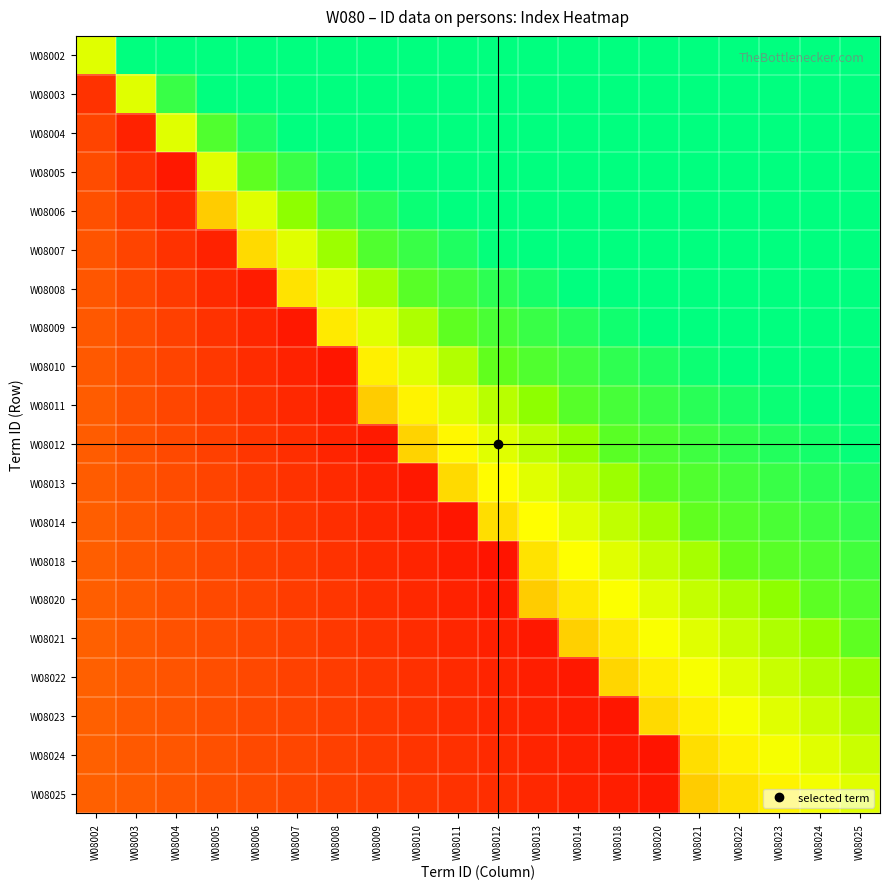

At which category is the sum across all series the highest?

W08025